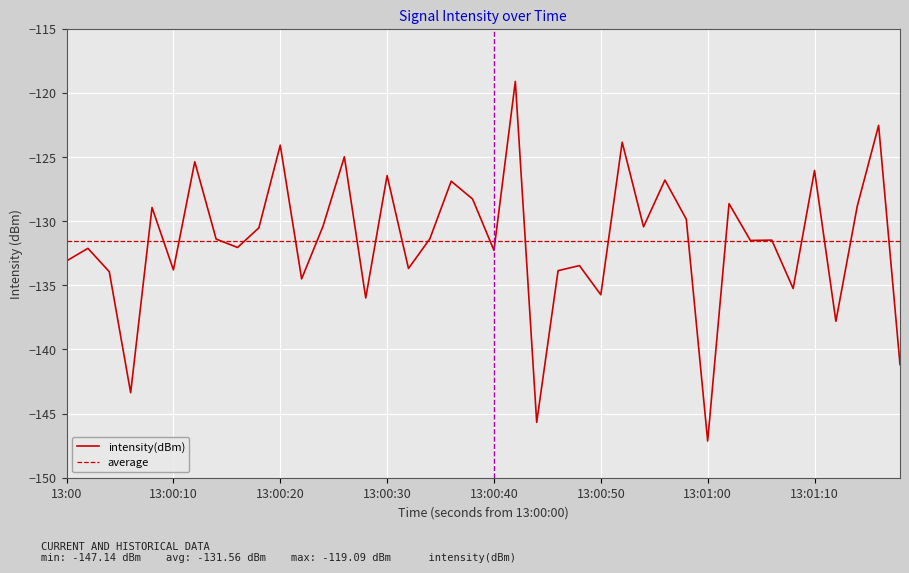

Which series has the widest spread of values?

intensity(dBm)